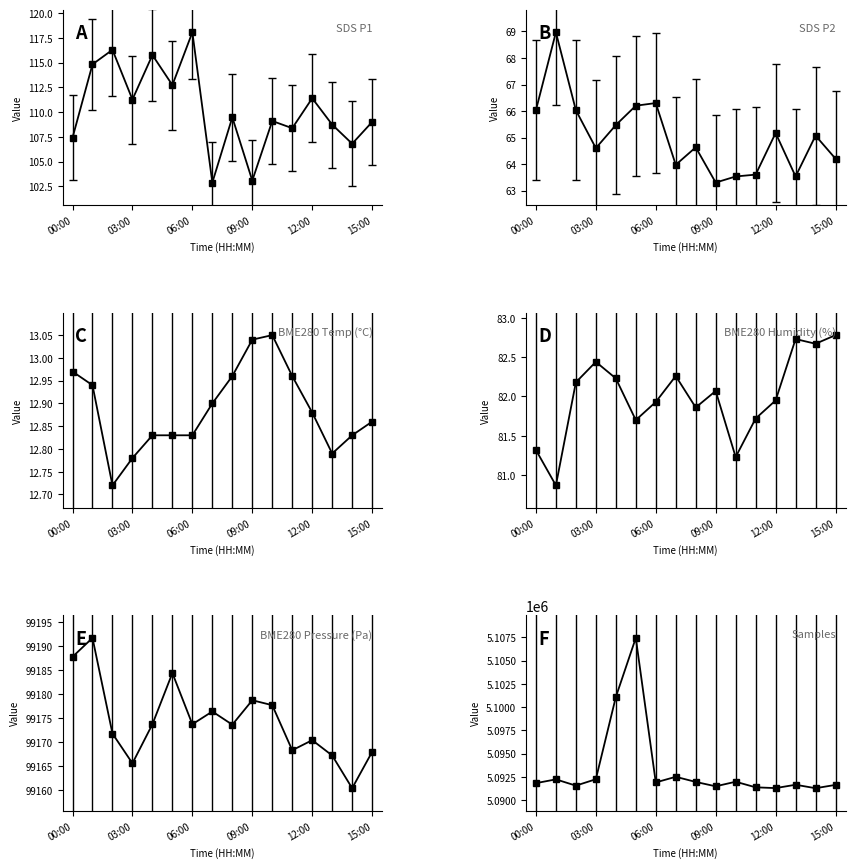

What is the difference between the highest and lowest values at 15:00?

5091631.1